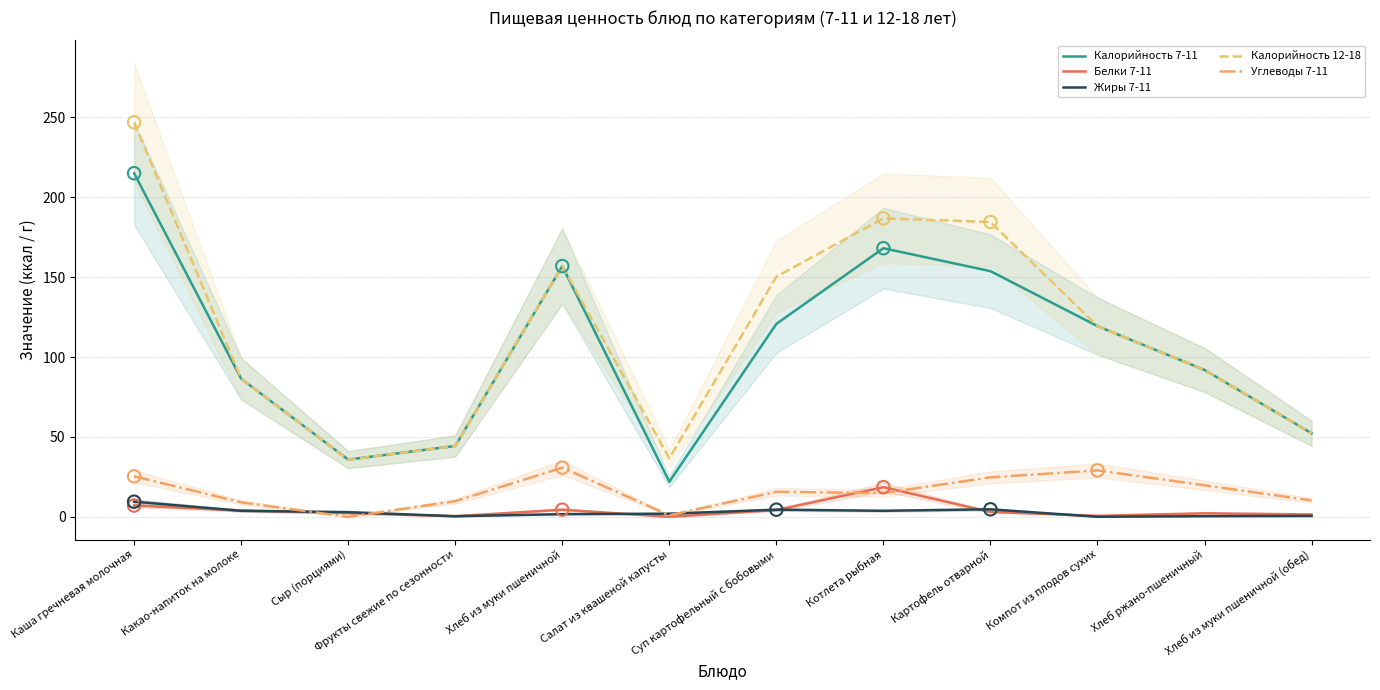

What is the total value across all series at Котлета рыбная?

392.3